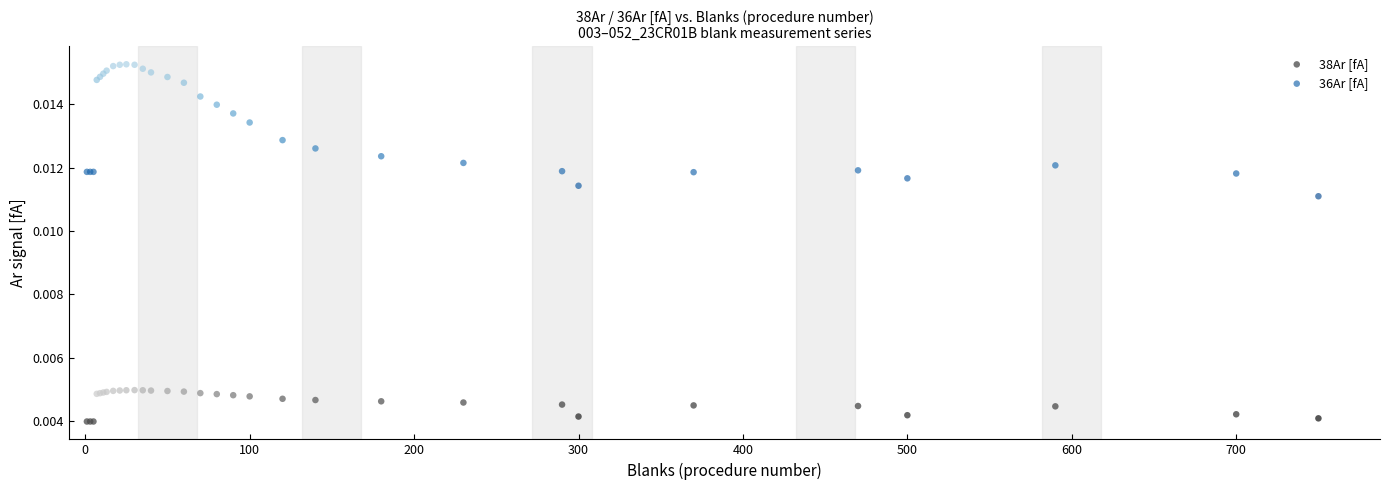

Which series has the largest Y range (max minus min)?

36Ar [fA]